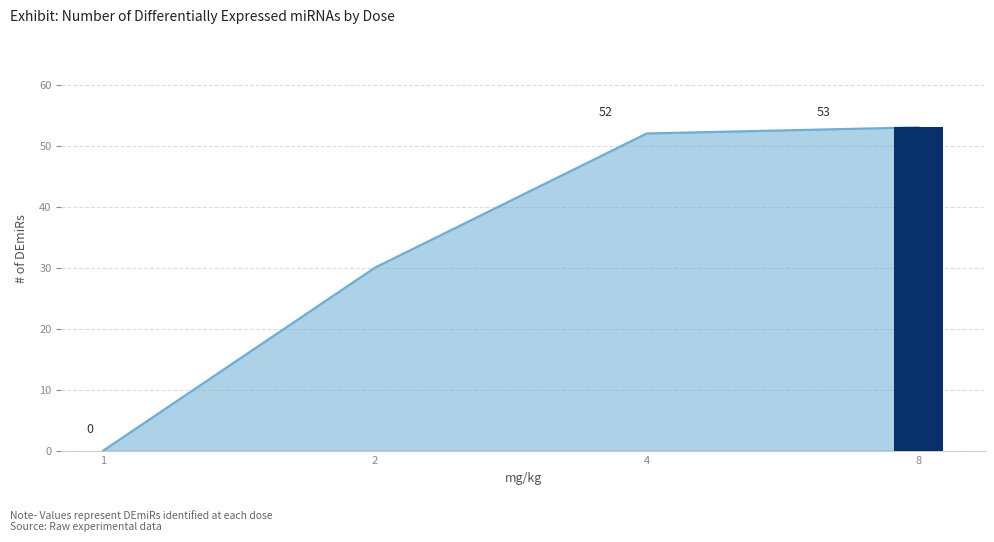

List the labels in order of value, largest first.

8, 4, 2, 1